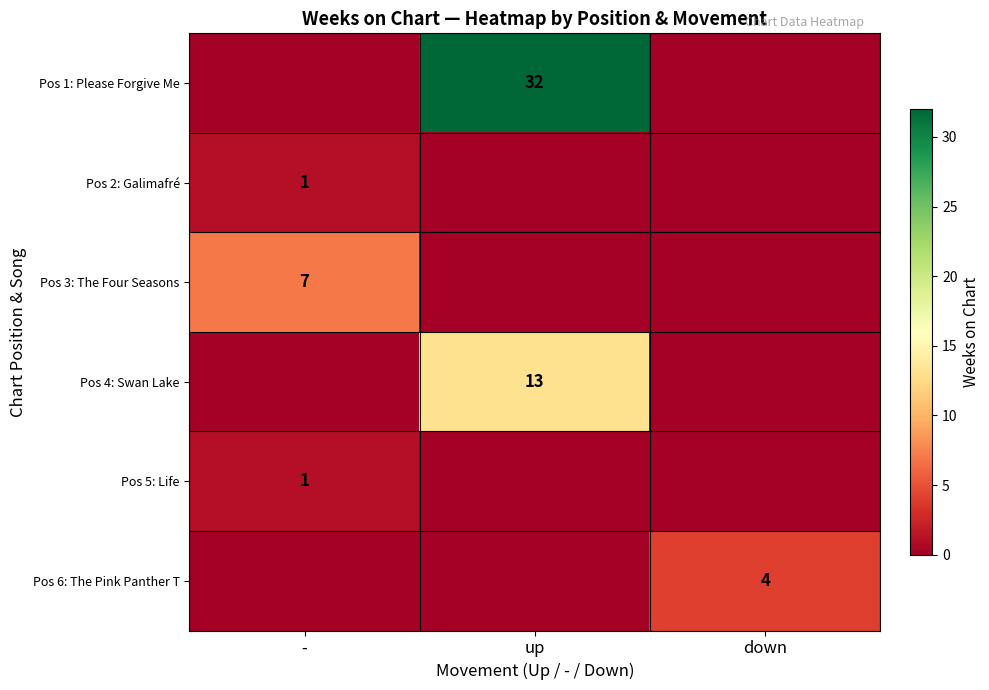

The value of Pos 3: The Four Seasons at - is 7. True or false?

True